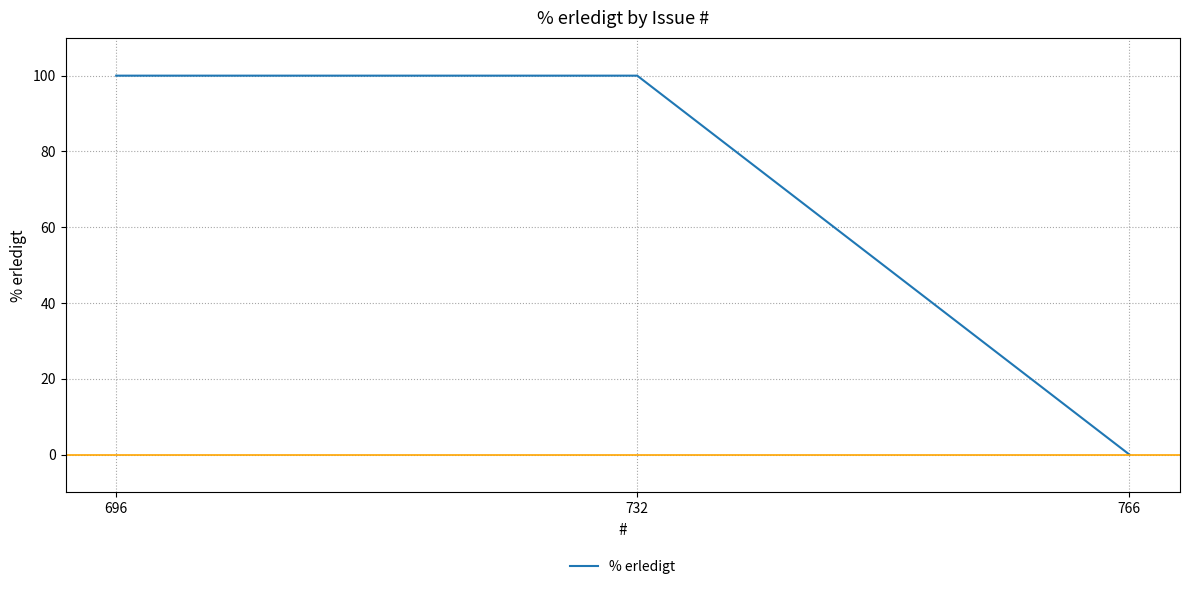

Which label corresponds to the smallest value in the chart?

766